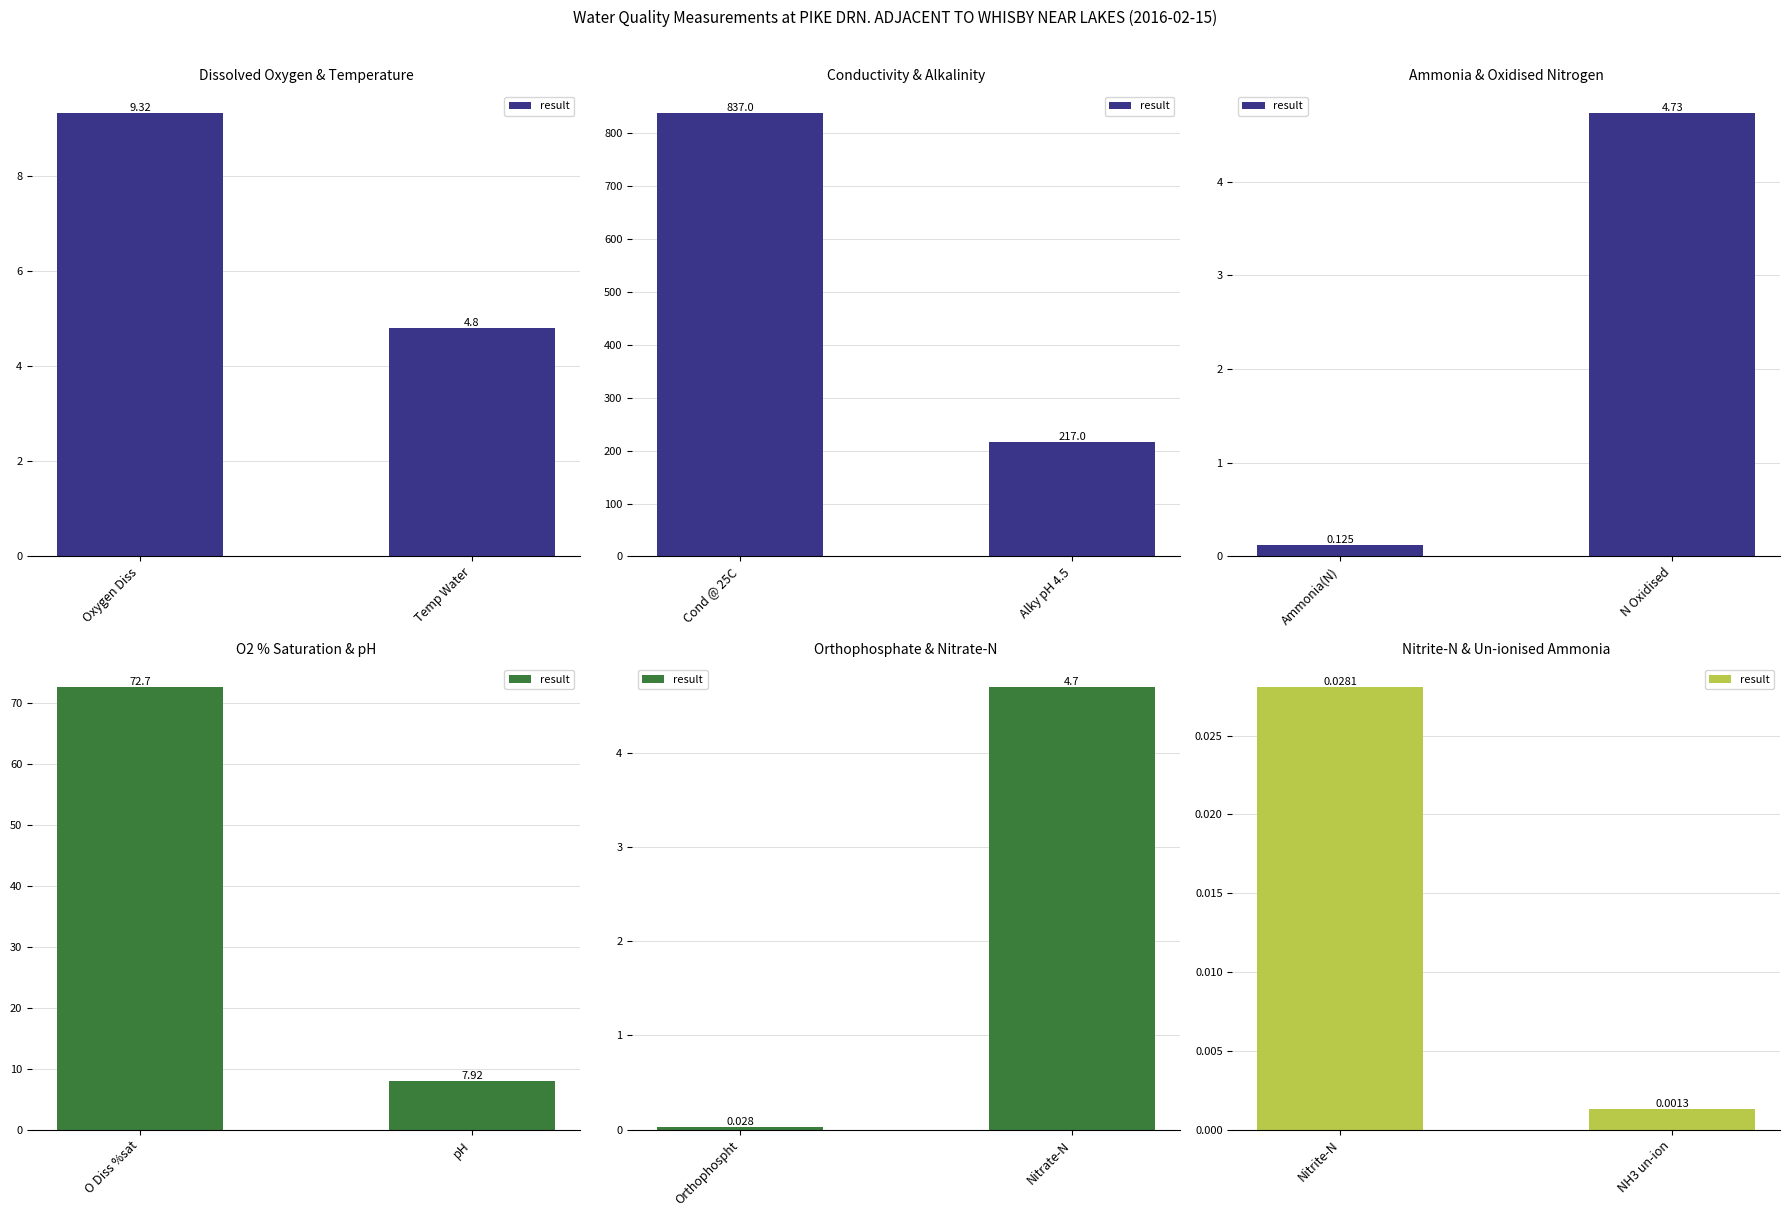

Rank the categories by value from lowest to highest.

NH3 un-ion, Nitrite-N